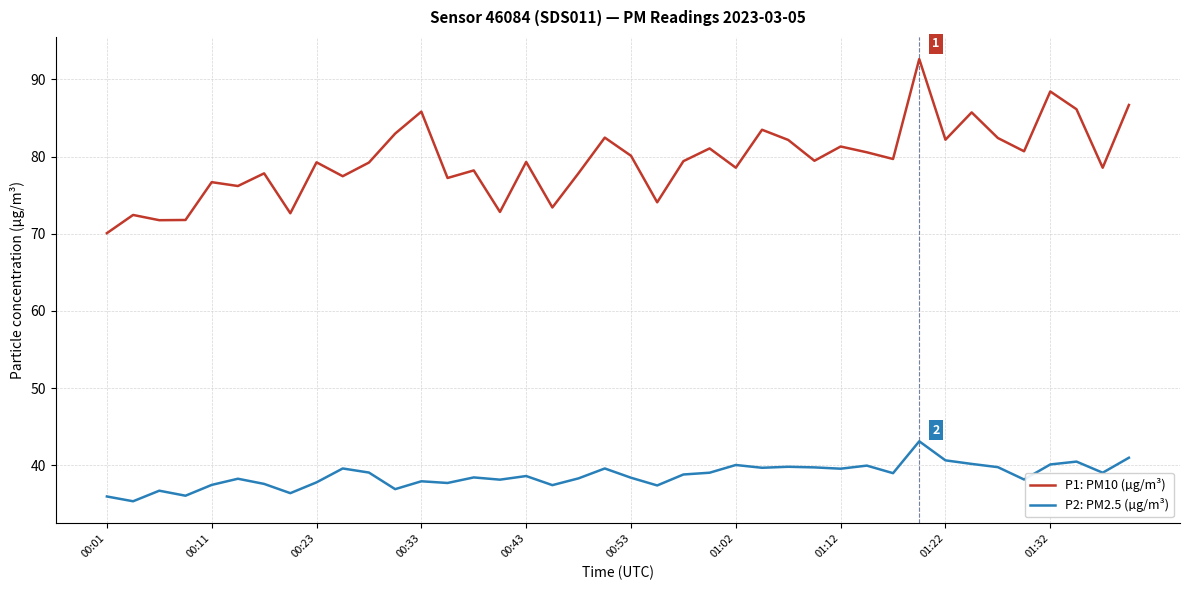

Which series has the largest total across all categories?

P1: PM10 (µg/m³)